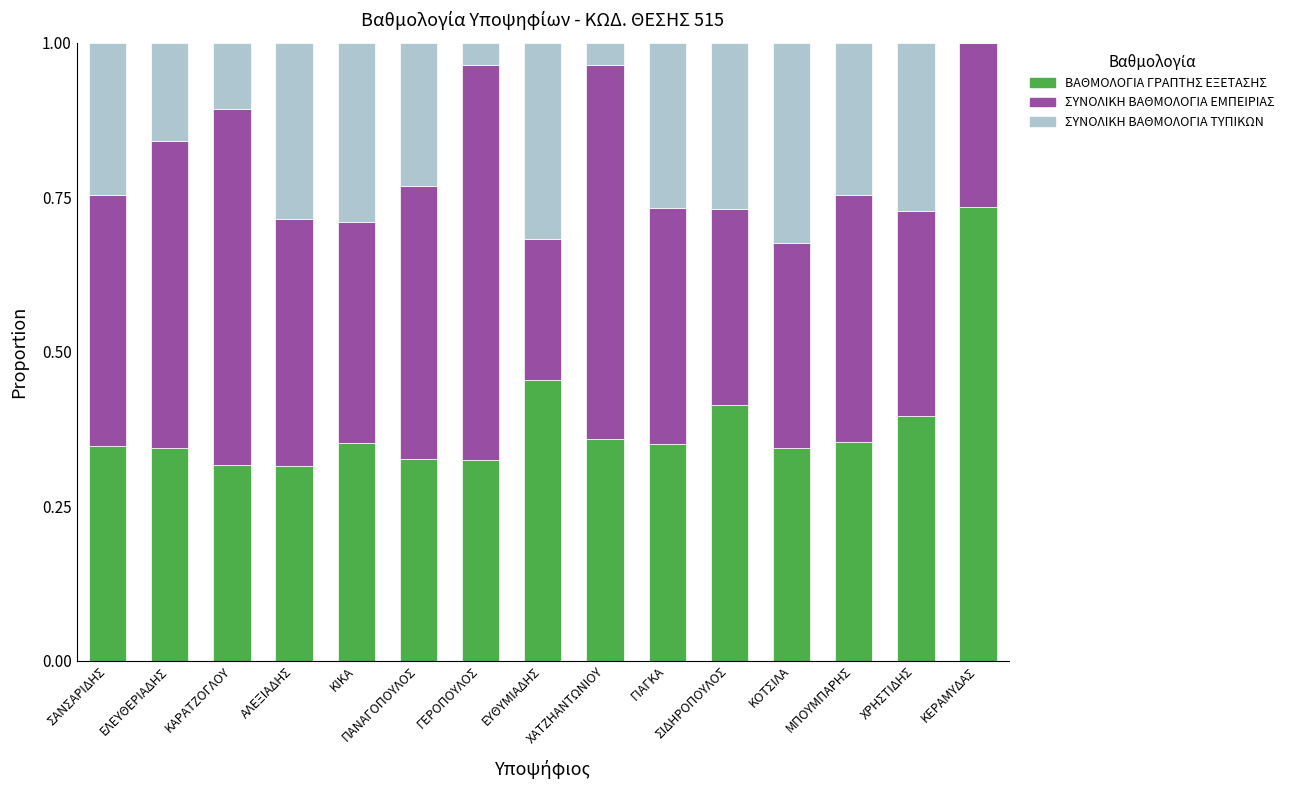

What is the sum of the ΒΑΘΜΟΛΟΓΙΑ ΓΡΑΠΤΗΣ ΕΞΕΤΑΣΗΣ values at ΓΕΡΟΠΟΥΛΟΣ and ΚΕΡΑΜΥΔΑΣ?

1.1